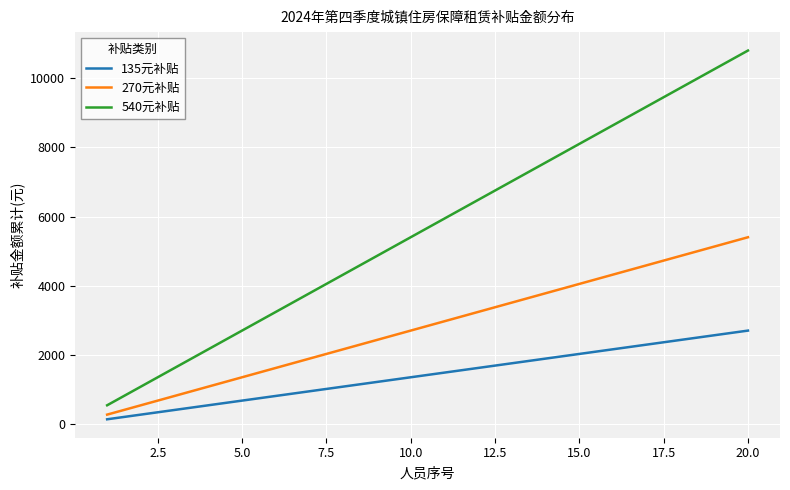

What is the difference between the maximum and minimum values in the 135元补贴 series?

2565